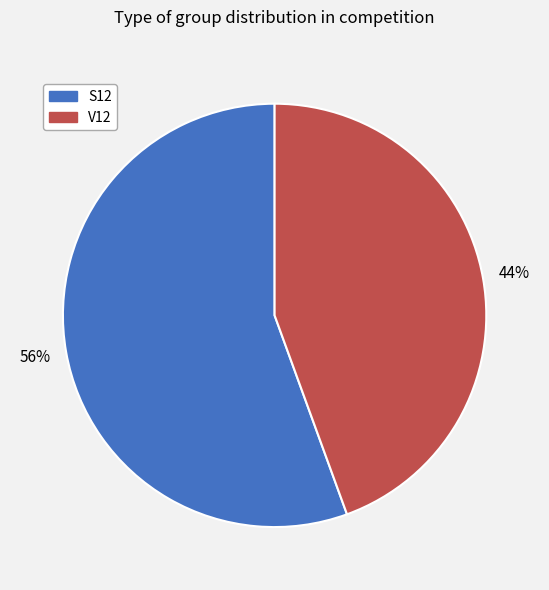

Which category has the biggest portion of the pie?

S12